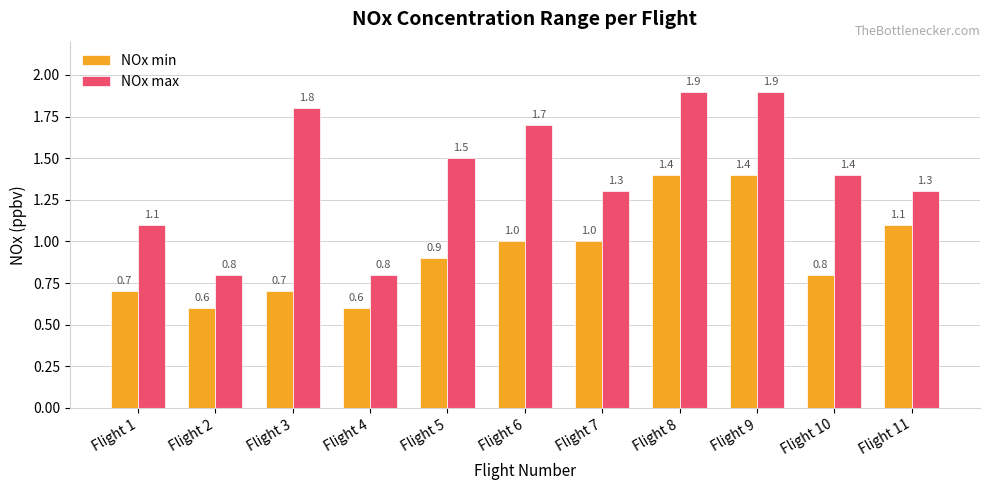

What is the maximum value shown in the chart?

1.9